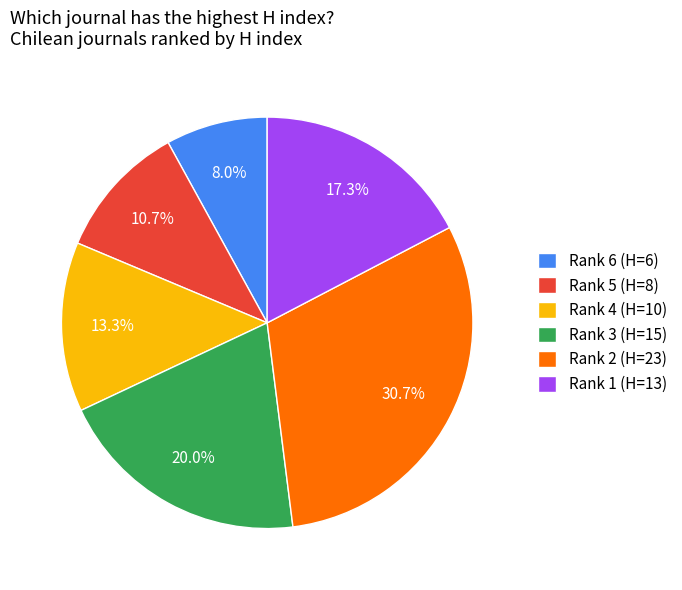

Is there a majority slice in this chart?

No